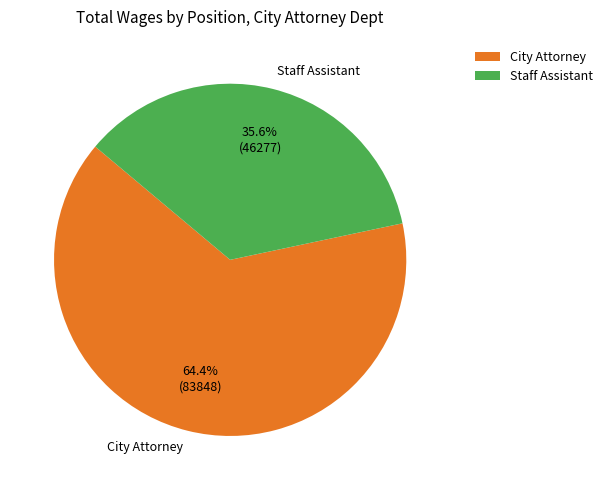

The Staff Assistant slice represents 50% of the pie. True or false?

False